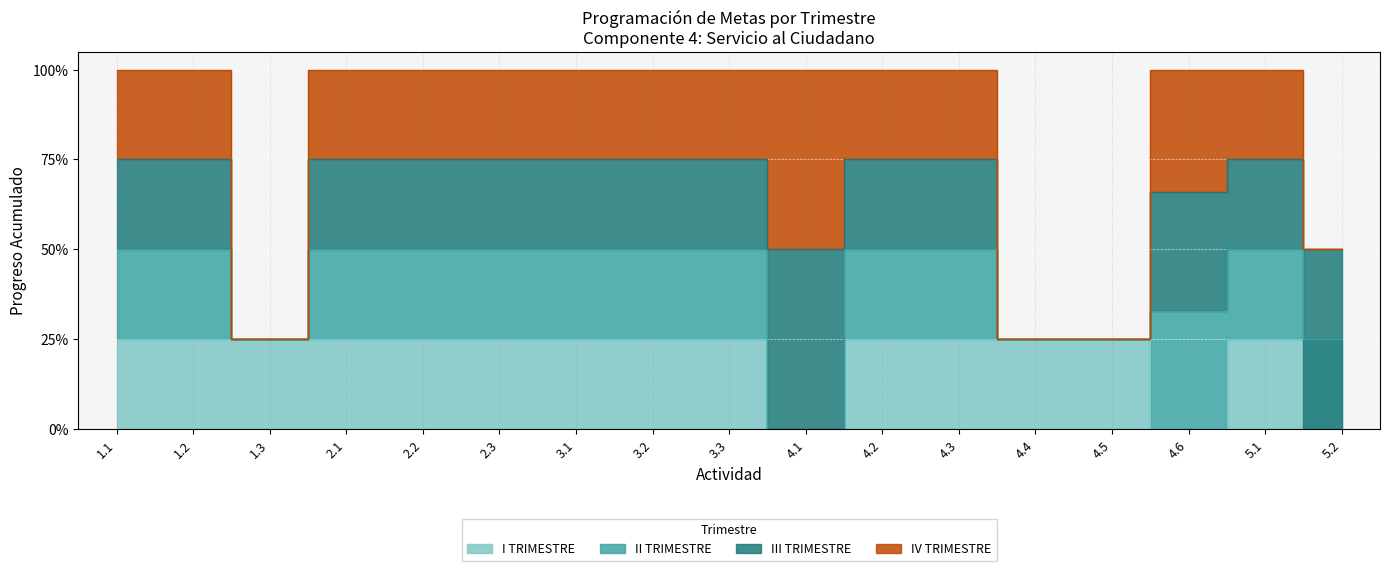

The IV TRIMESTRE series shows 1.7 at 4.2. True or false?

False